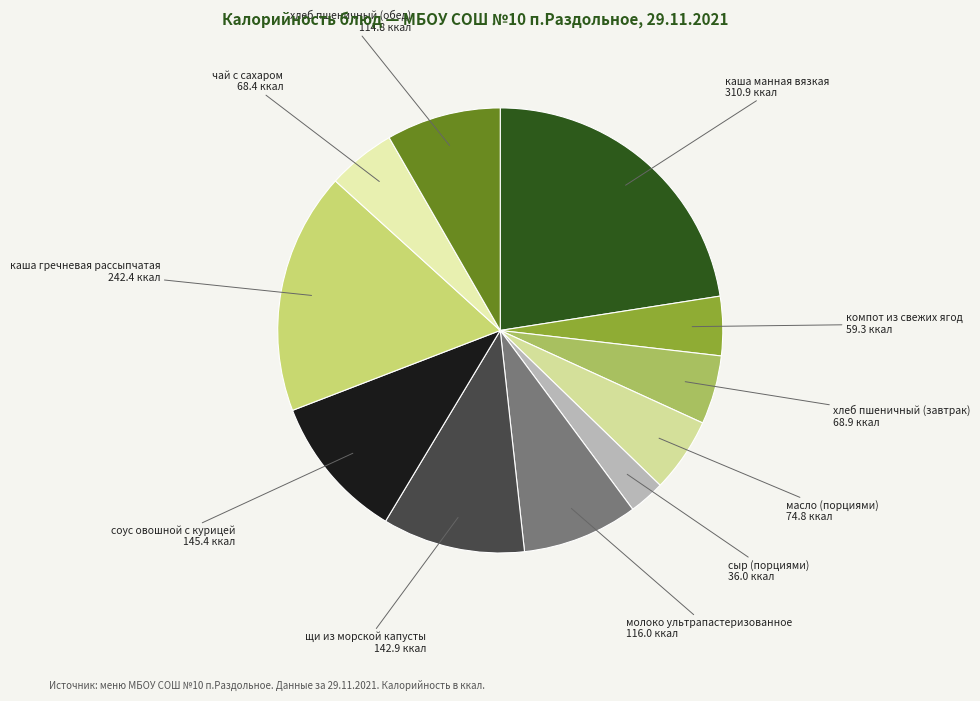

Count the number of slices in the pie.

11